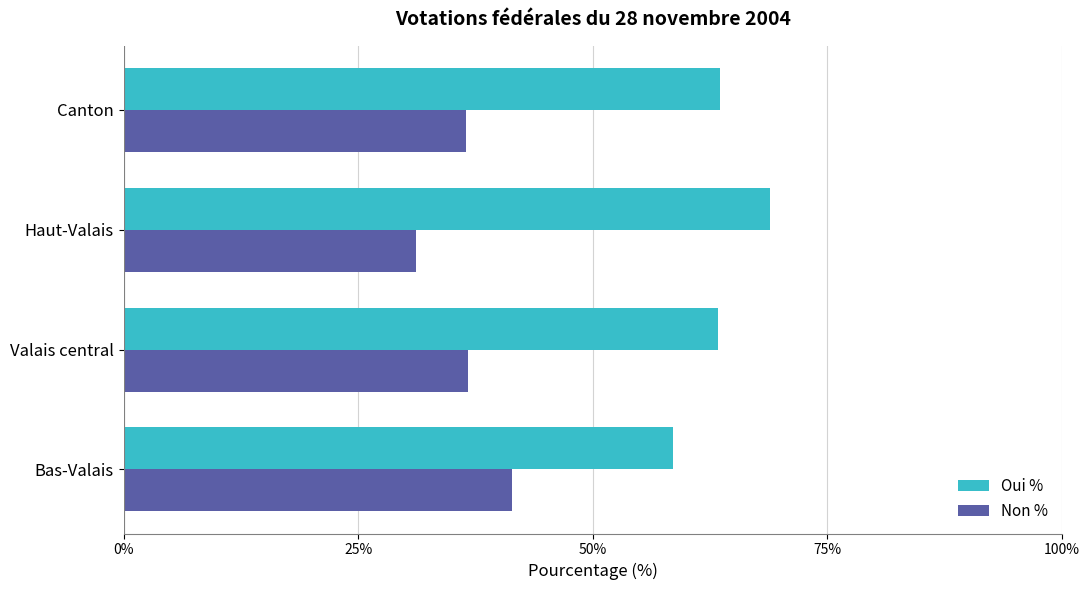

At which label does Oui % reach its peak?

Haut-Valais